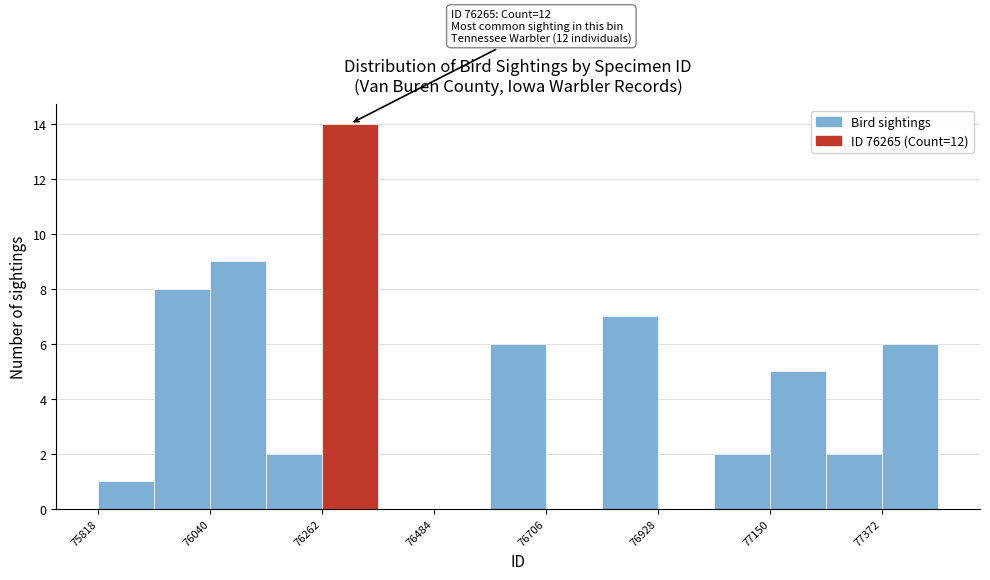

Around what value on the x-axis is the tallest bar? Give the approximate position of its centre, as read against the axis.

76300